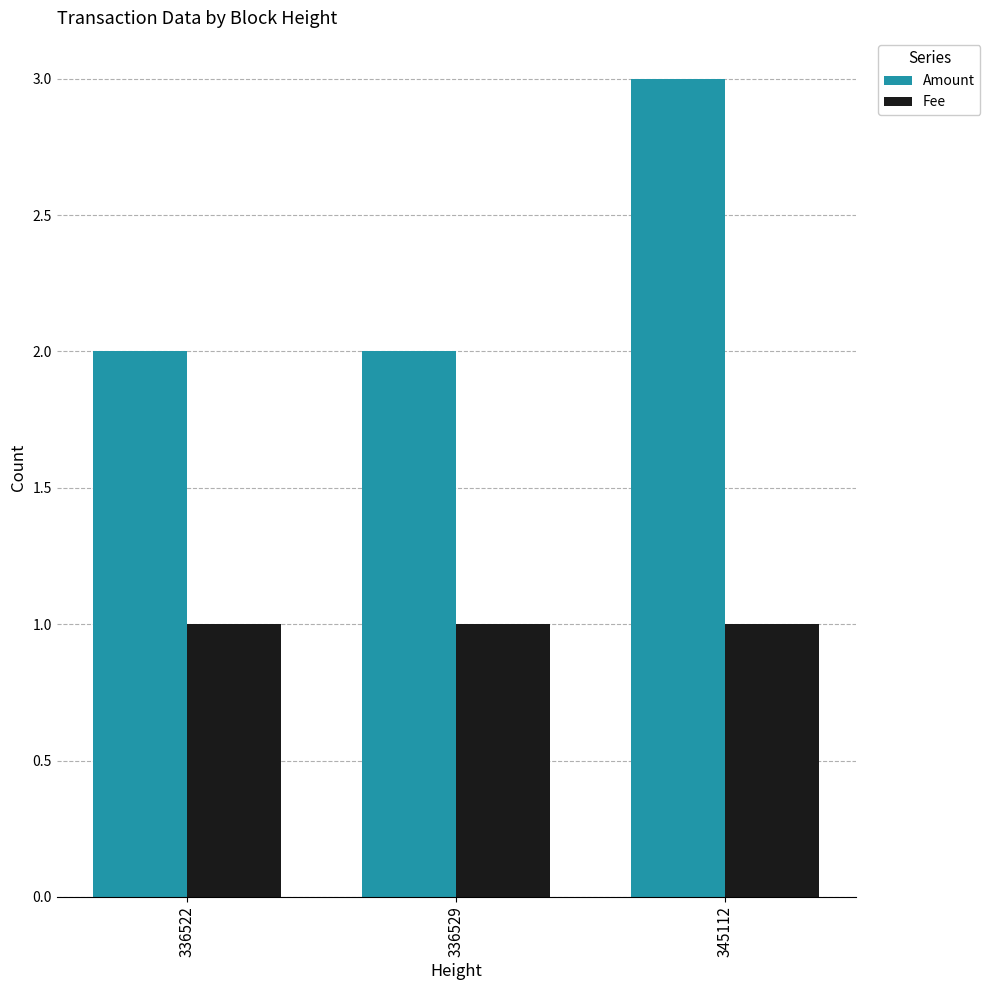

What is the value of the Fee bar at the 1st from the left?

1.0